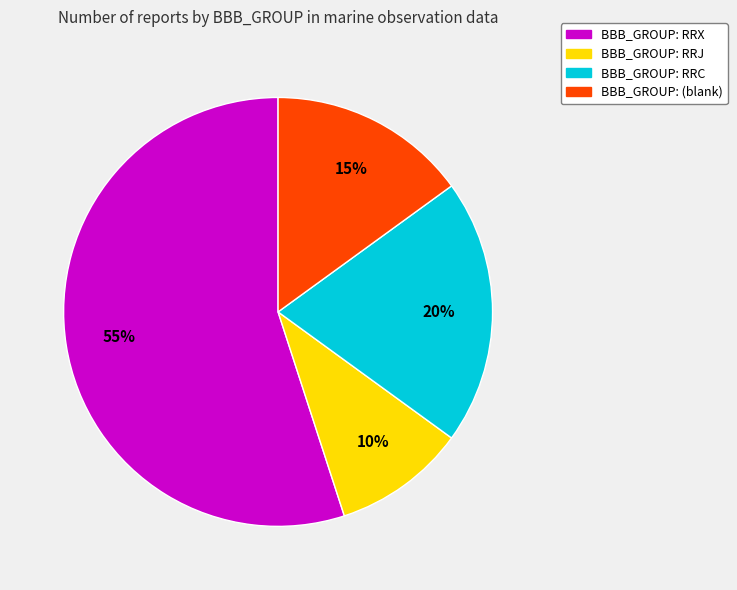

To the nearest percent, what is the difference between the largest and smallest slice percentages?

45%